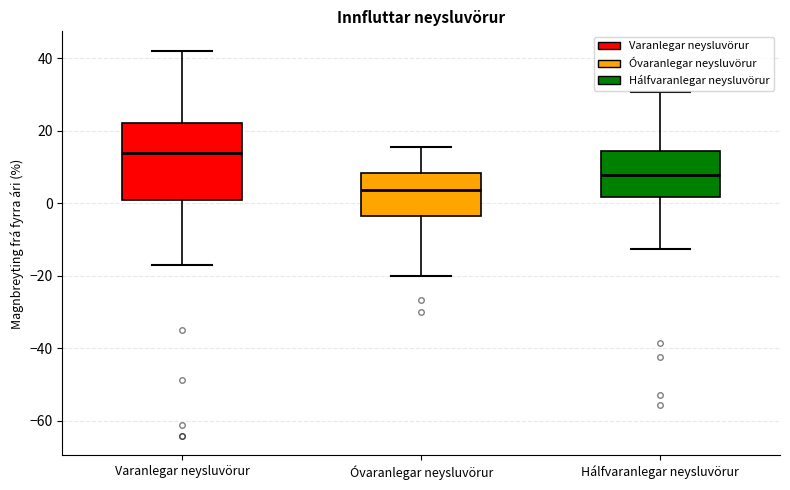

Which box is the tallest, from its lower edge to its upper edge?

Varanlegar neysluvörur